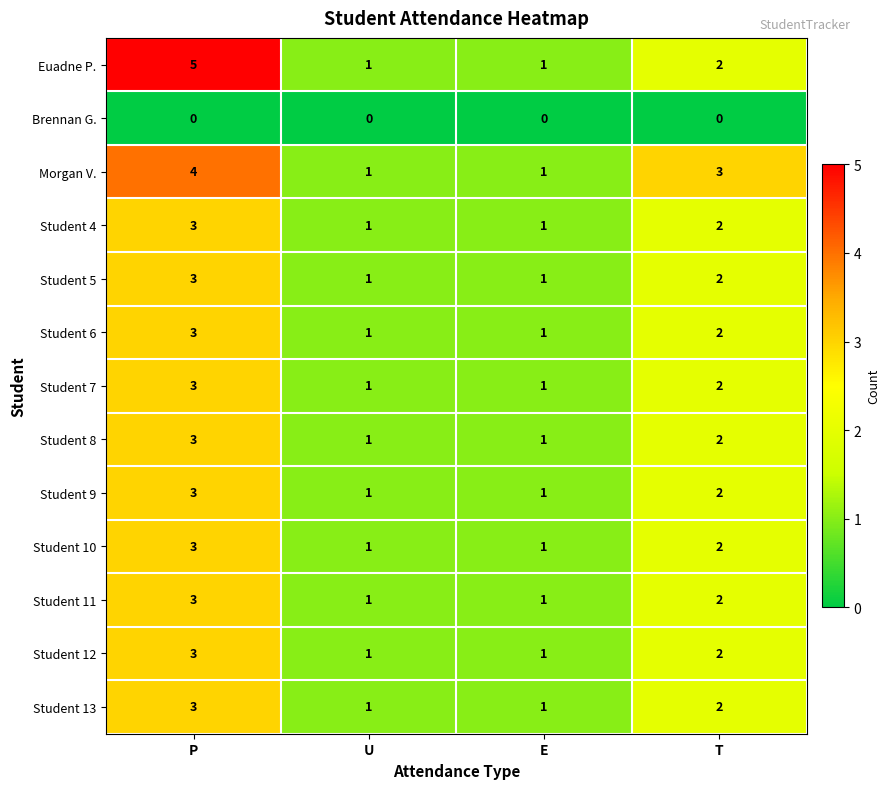

What is the sum of all Student 9 values?

7